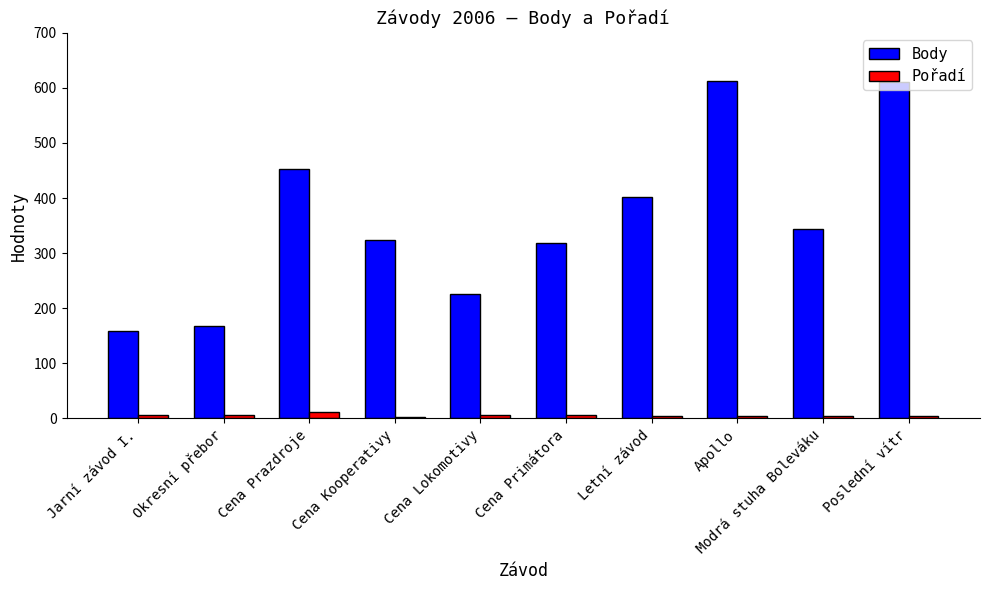

Which series has the largest range (max minus min)?

Body